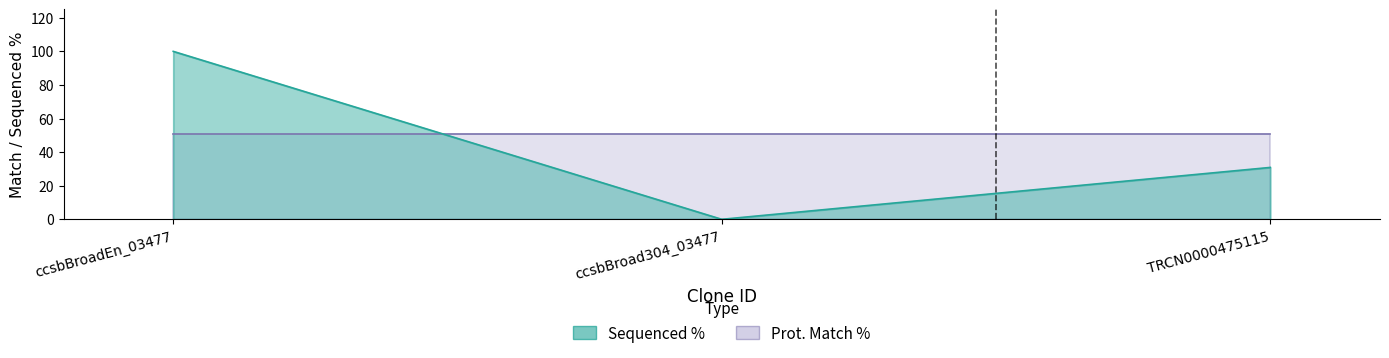

Reading left to right, extract all data points from this chart.

ccsbBroadEn_03477=100.0	ccsbBroad304_03477=0.0	TRCN0000475115=30.9